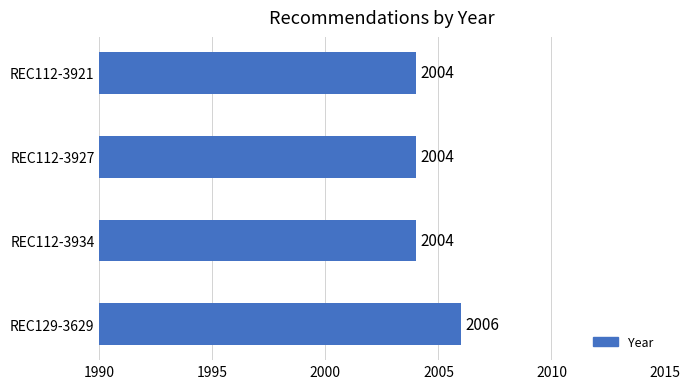

The value at REC112-3927 is 1288. True or false?

False